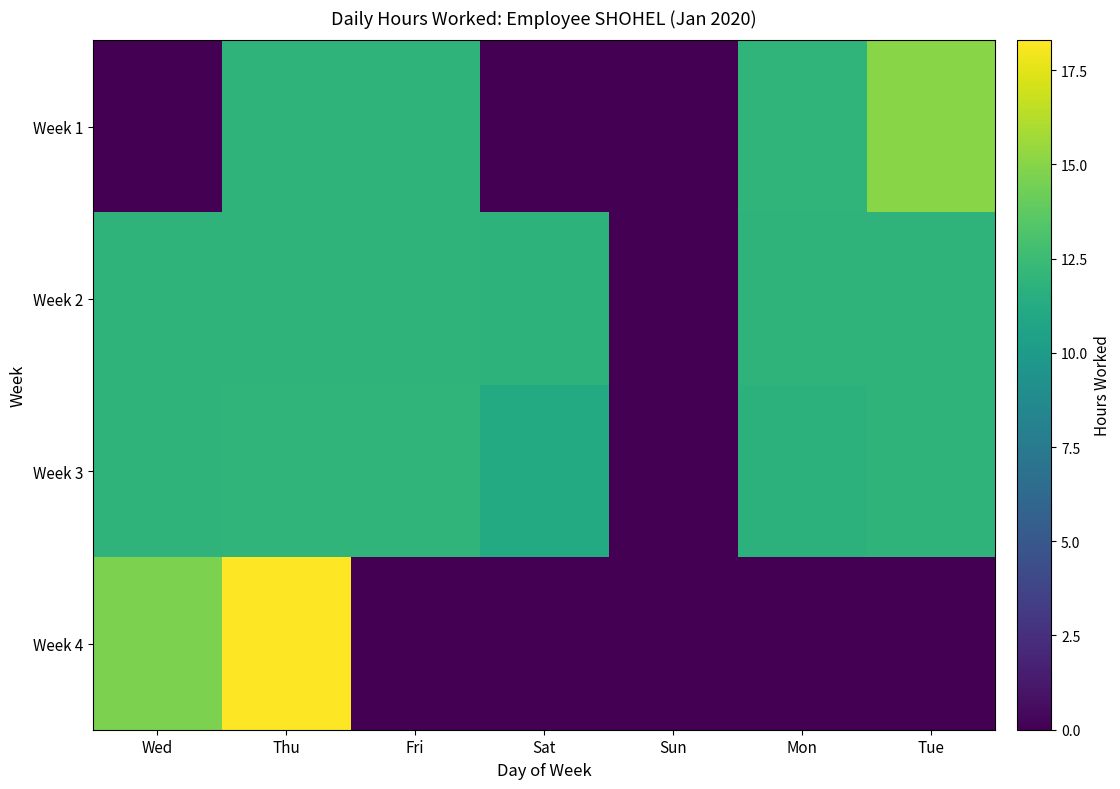

Which series changed the most between Thu and Tue?

Week 4